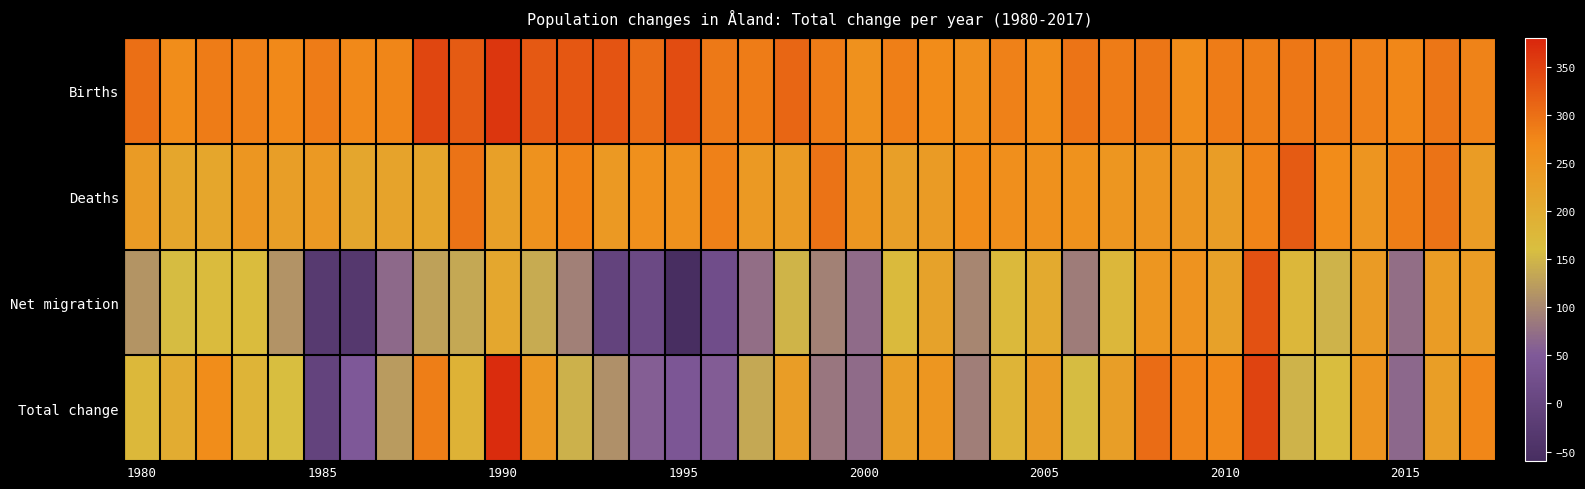

List the series in order of their peak value, lowest first.

Deaths, Net migration, Births, Total change